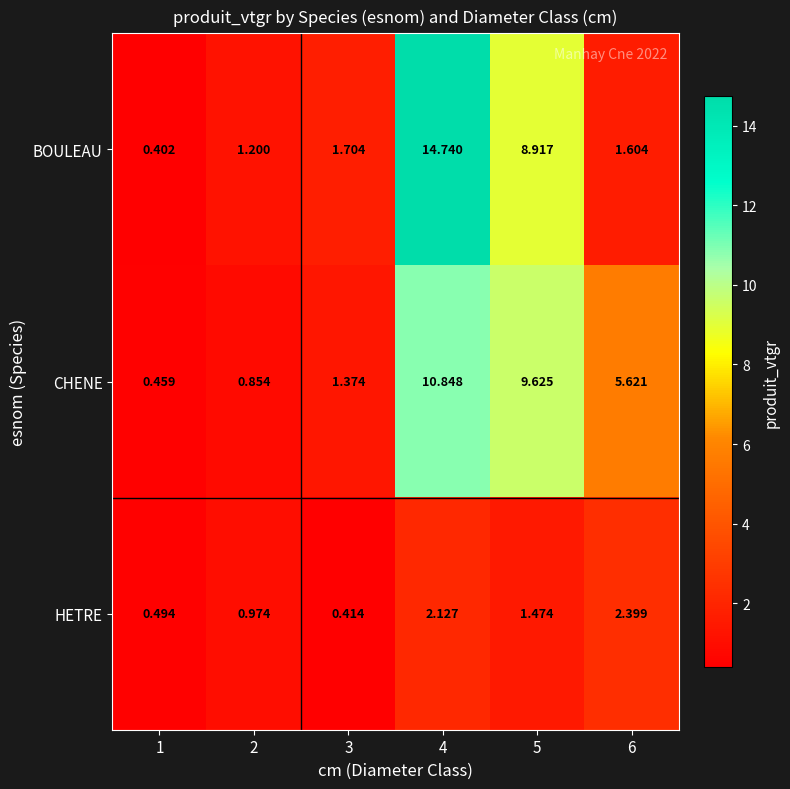

Between 1 and 4, which series saw the biggest shift?

BOULEAU